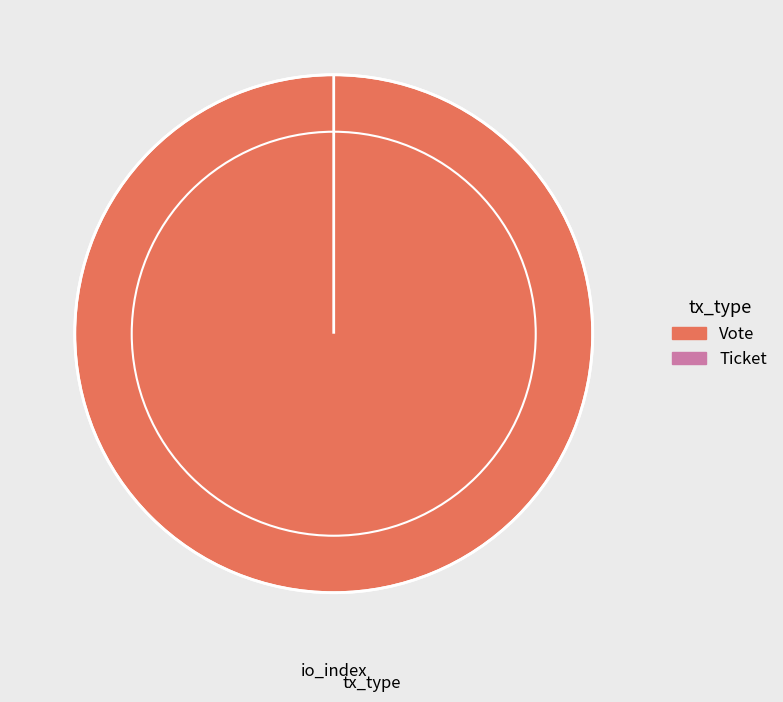

Which slice represents more than half of the pie?

Vote